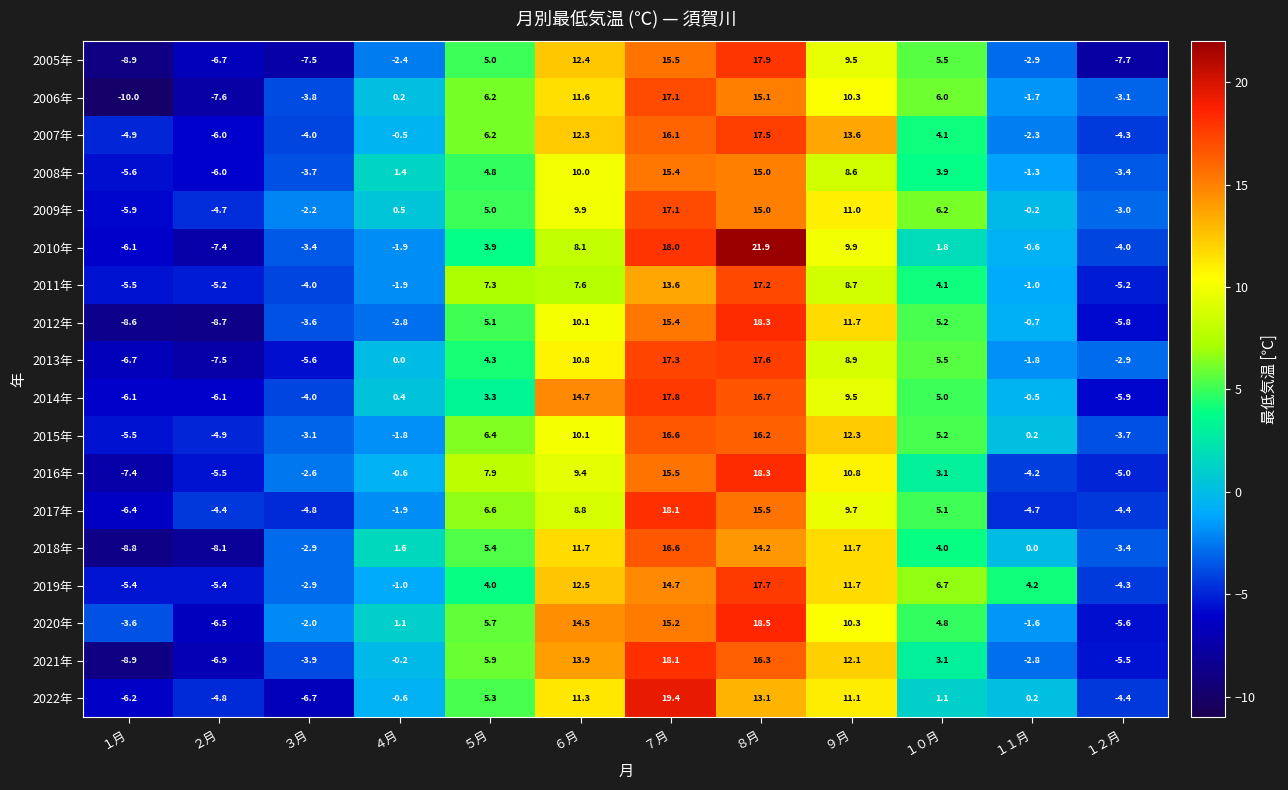

Between １０月 and １２月, which series saw the biggest shift?

2005年